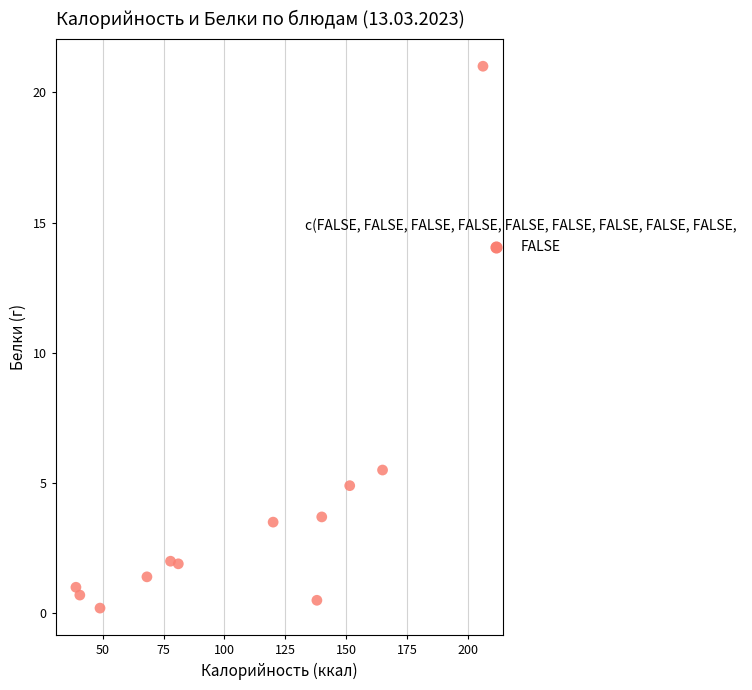

What Y value in the scatter plot is closest to 10?

5.5